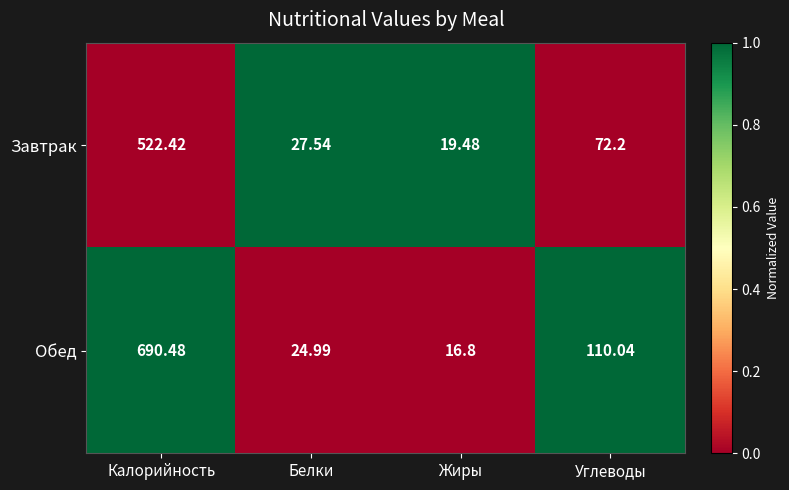

How many distinct data groups are displayed?

2